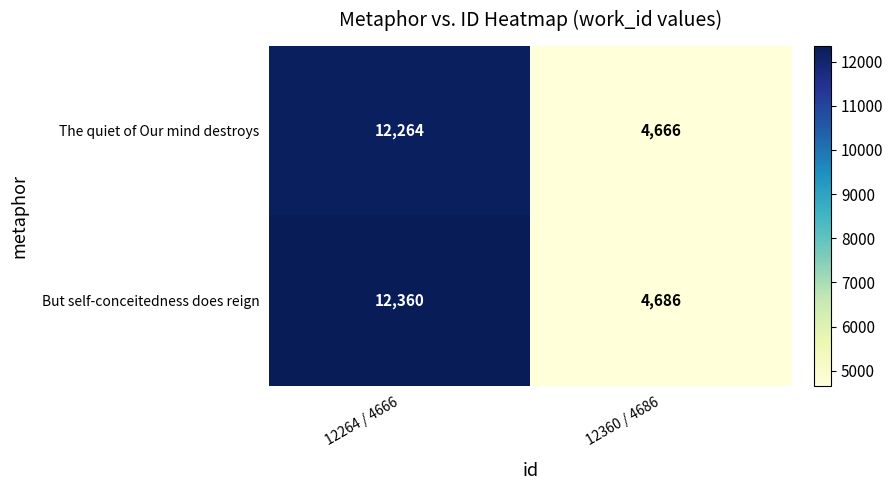

What is the difference between the The quiet of Our mind destroys values at 12264 / 4666 and 12360 / 4686?

7598